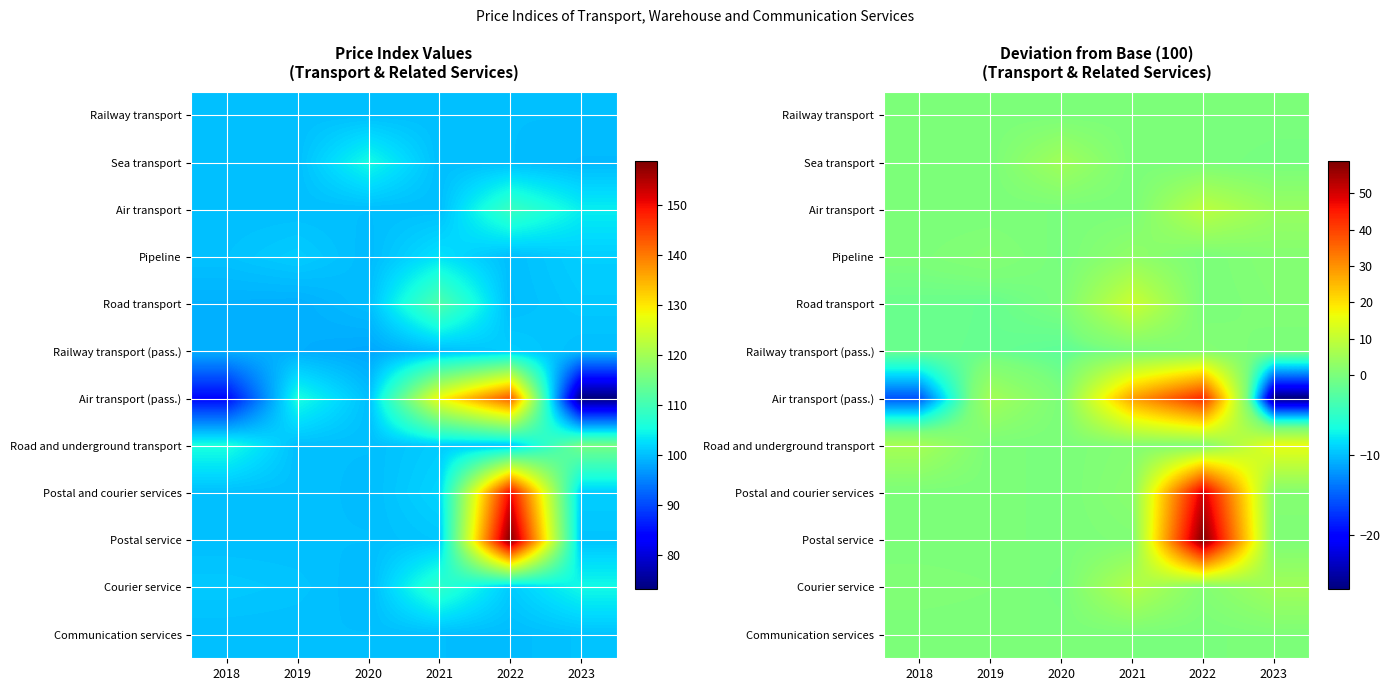

Is it true that Communication services equals 0.0 at 2021?

True